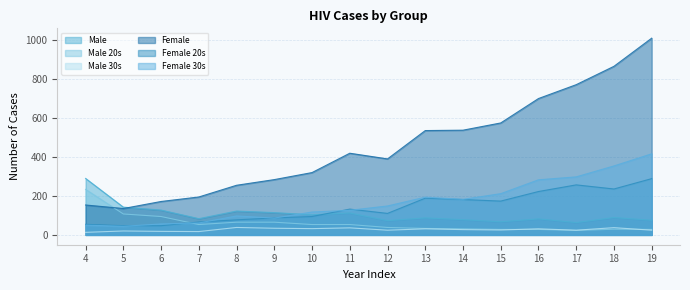

What is the value of the Female 30s point at the 9th from the left?

148